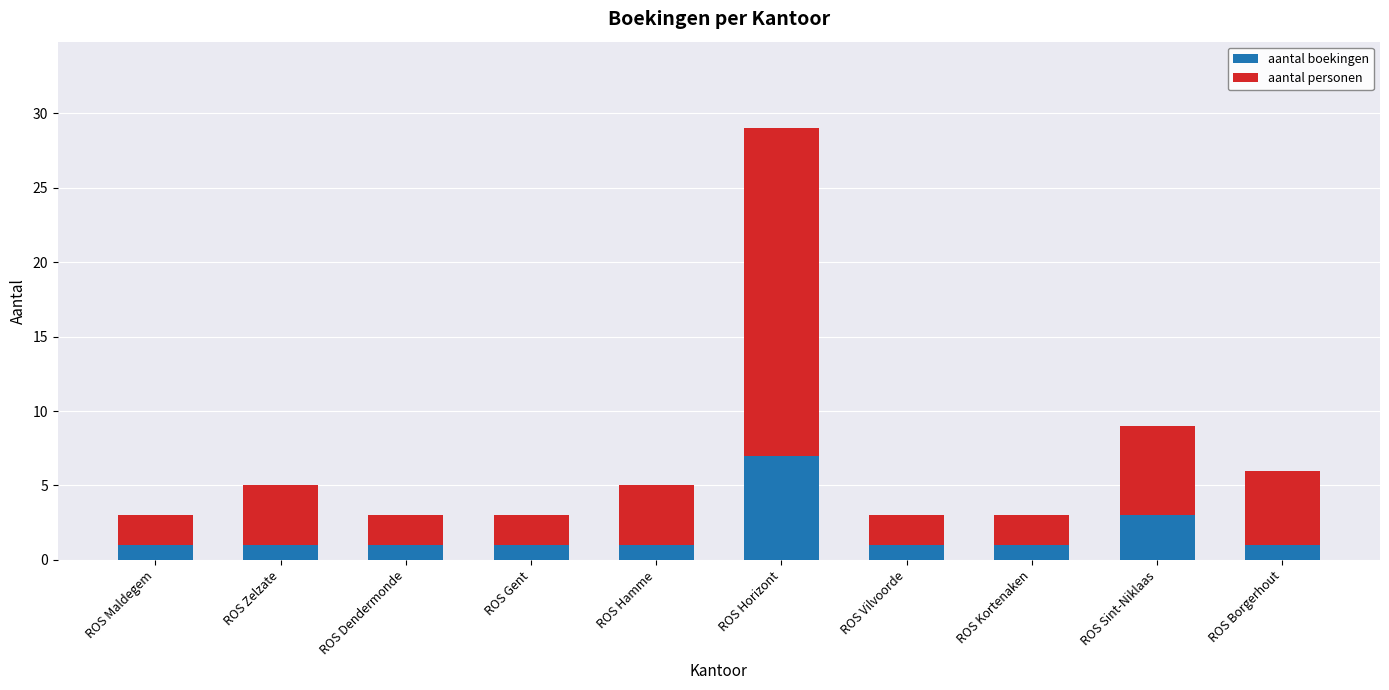

At which category is the sum across all series the highest?

ROS Horizont